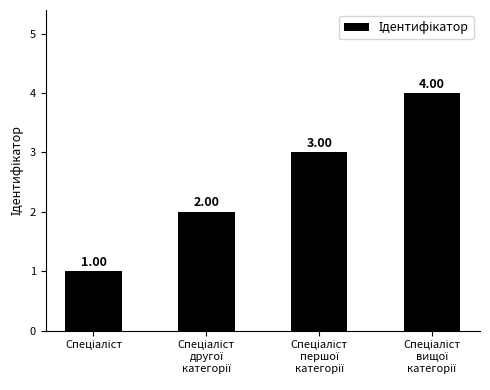

What is the difference between the maximum and minimum values?

3